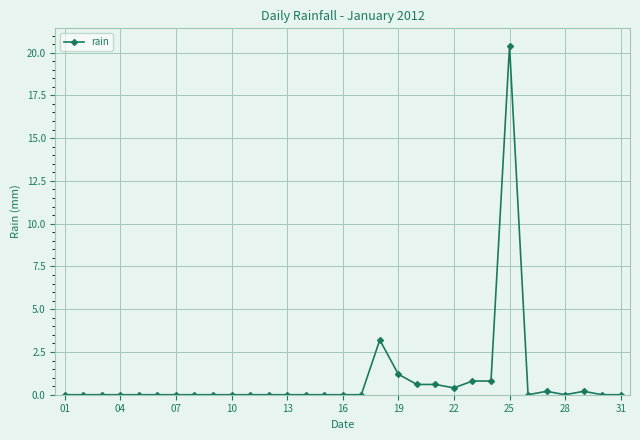

True or false: the data has more than 2 interior local peaks.

True